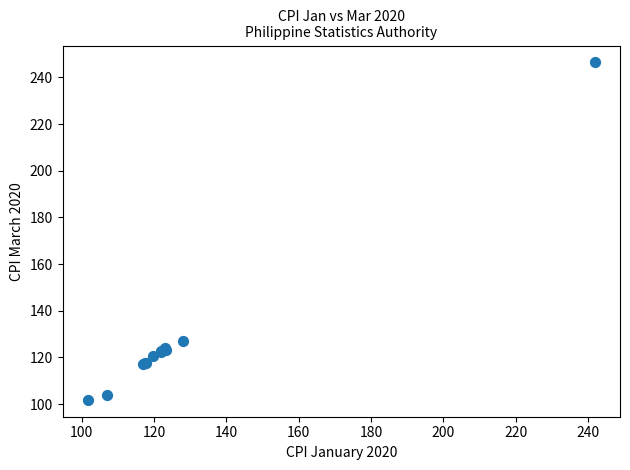

What Y value in the scatter plot is closest to 174?

127.2